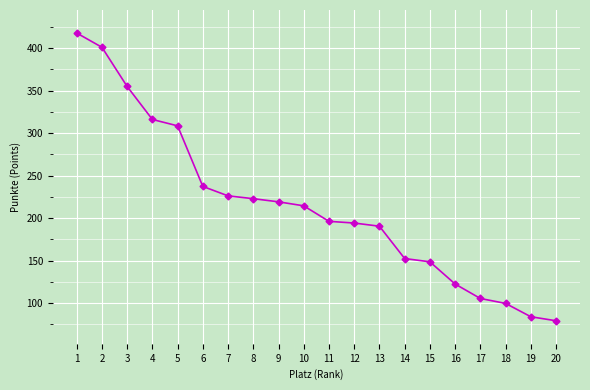

What is the difference between the second highest and minimum values?

321.6